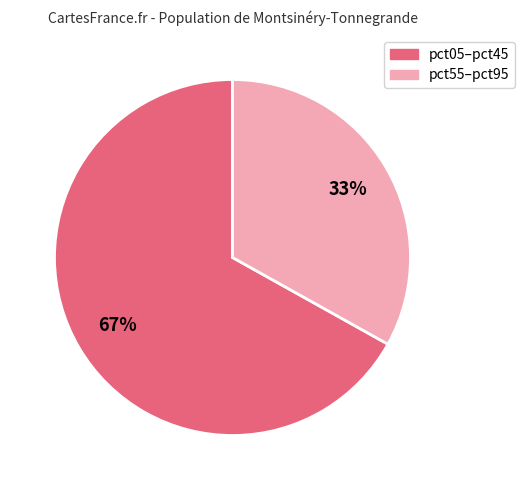

Count the number of slices in the pie.

2